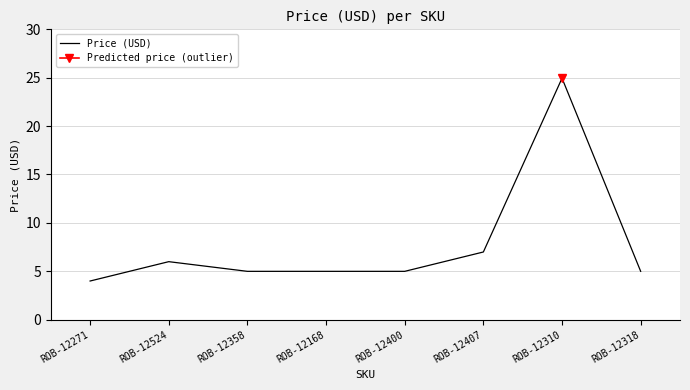

True or false: the data shows 1.8 at ROB-12400.

False